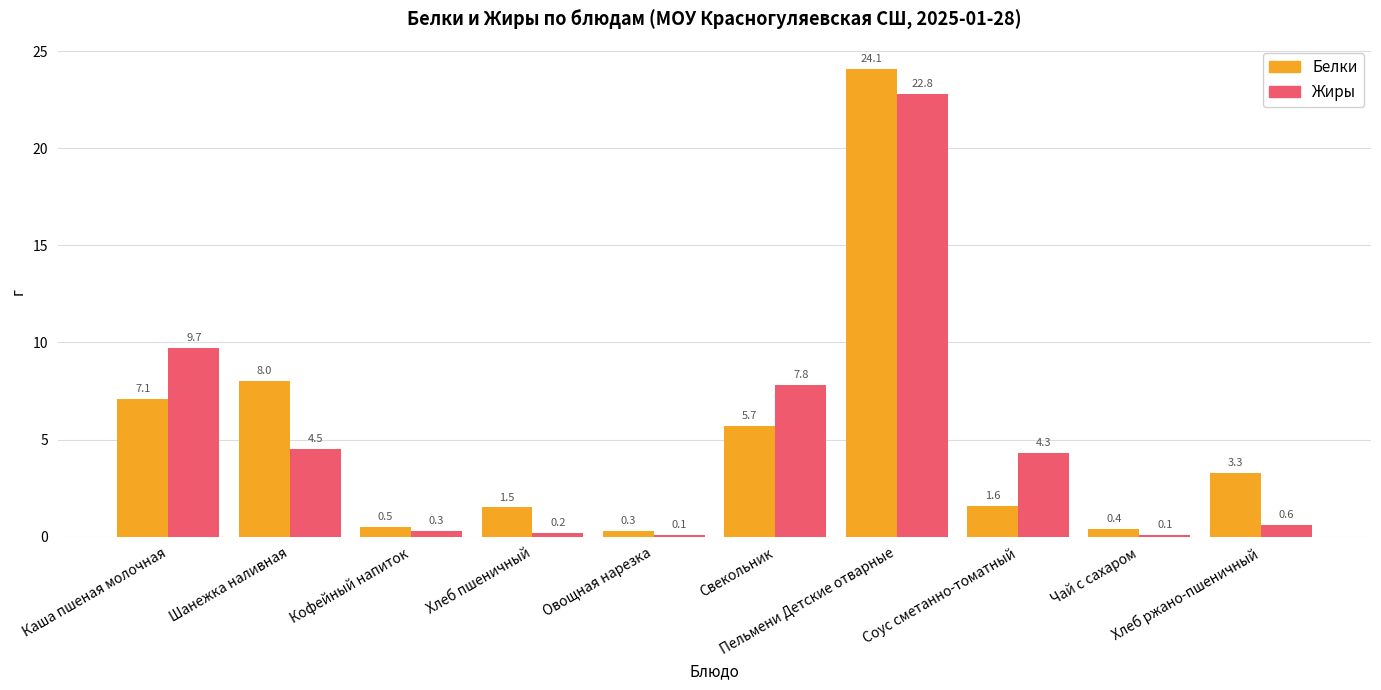

Rank the series by their average value, from lowest to highest.

Жиры, Белки